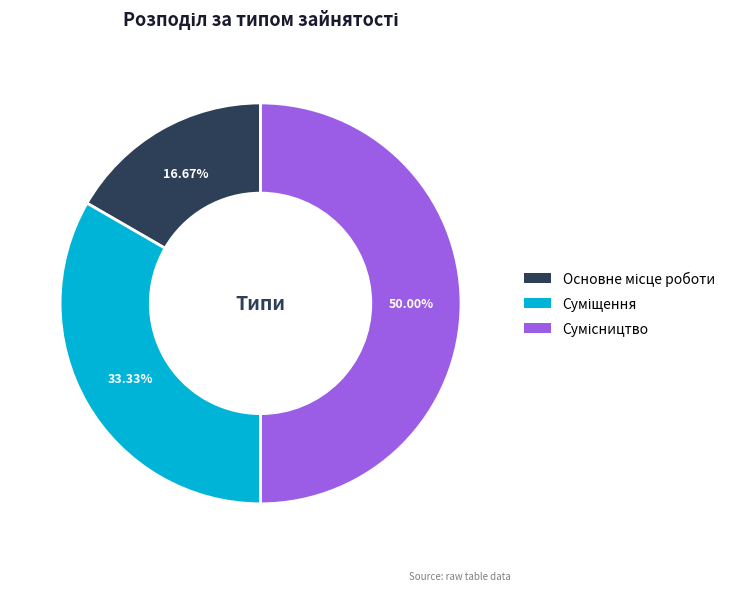

Count the number of slices in the pie.

3